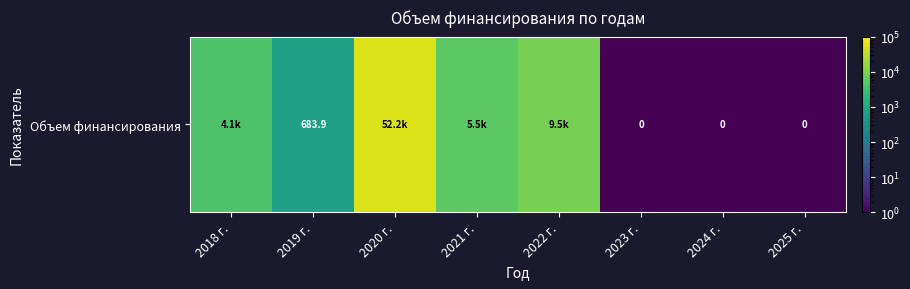

Rank the categories by value from highest to lowest.

2020 г., 2022 г., 2021 г., 2018 г., 2019 г., 2023 г., 2024 г., 2025 г.